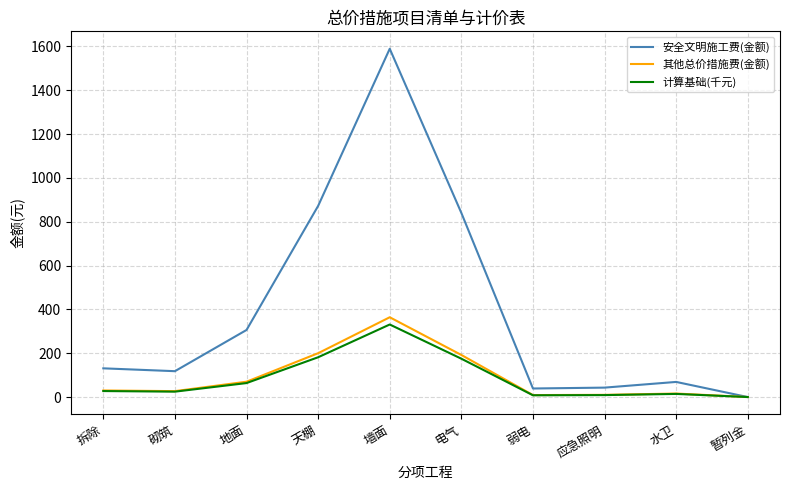

Between 砌筑 and 电气, which series saw the biggest shift?

安全文明施工费(金额)